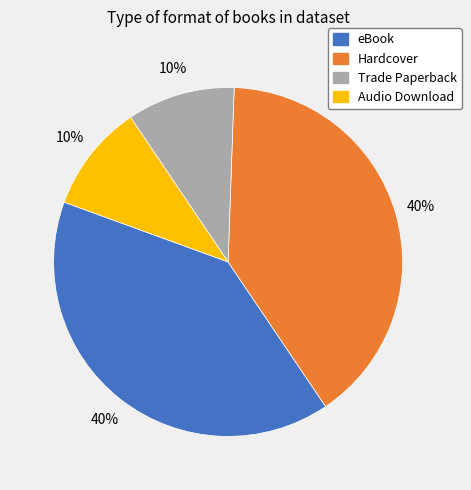

Is it true that Trade Paperback is 10% of the pie?

True